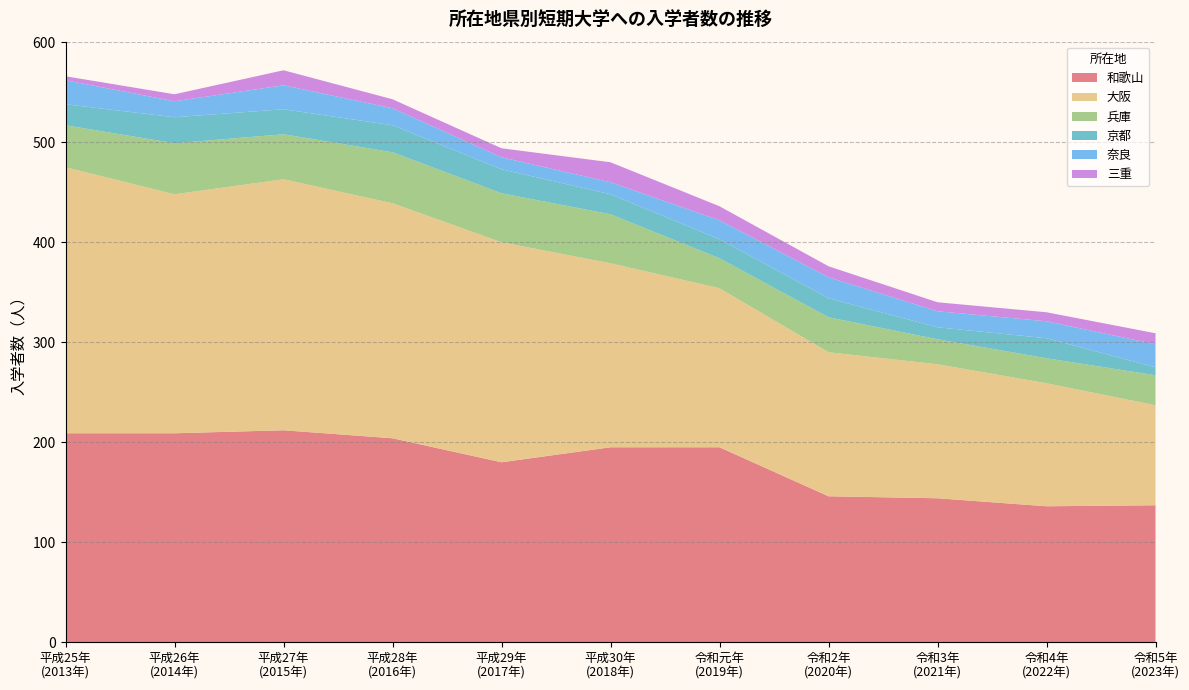

What is the maximum value for 和歌山?

212